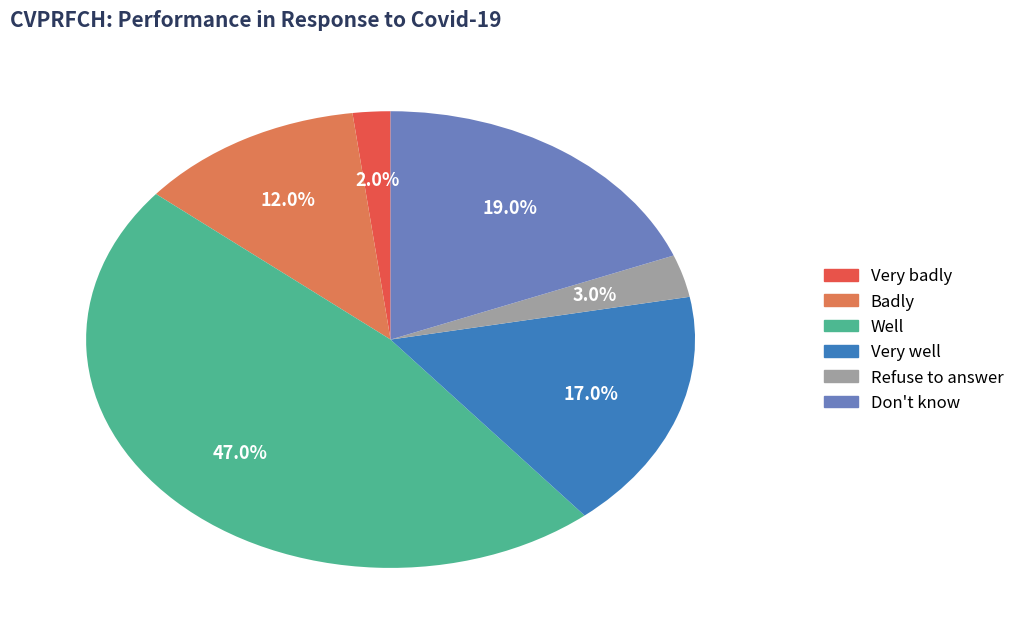

How many slices are in this pie chart?

6